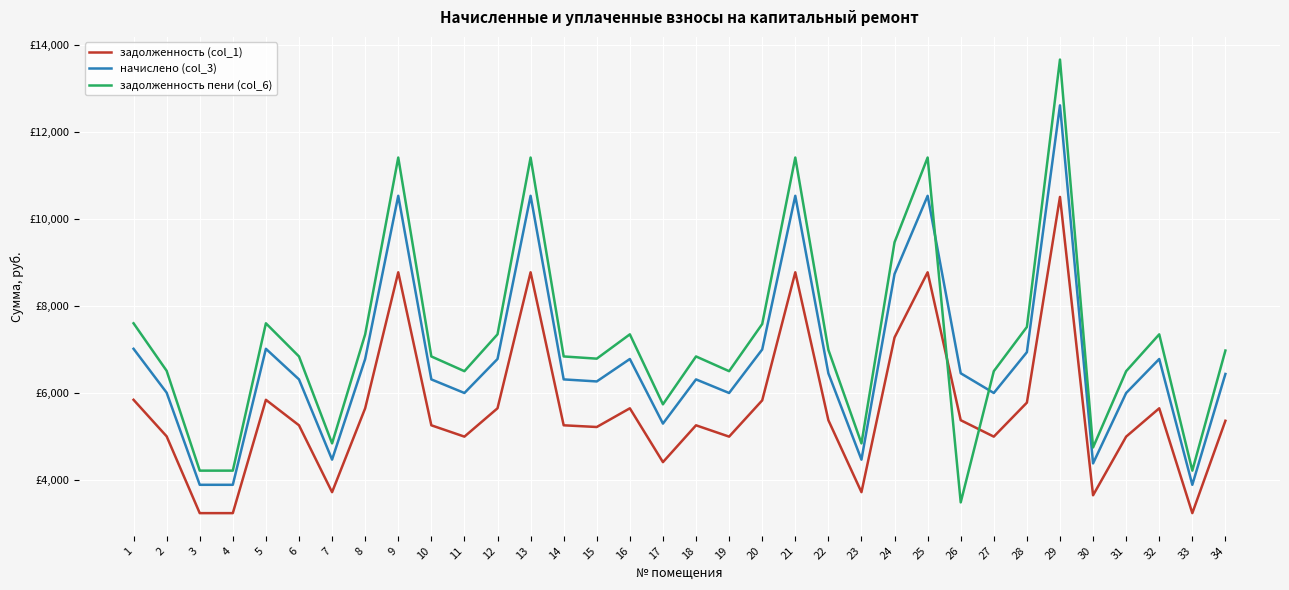

How many times do задолженность (col_1) and задолженность пени (col_6) cross each other?

2